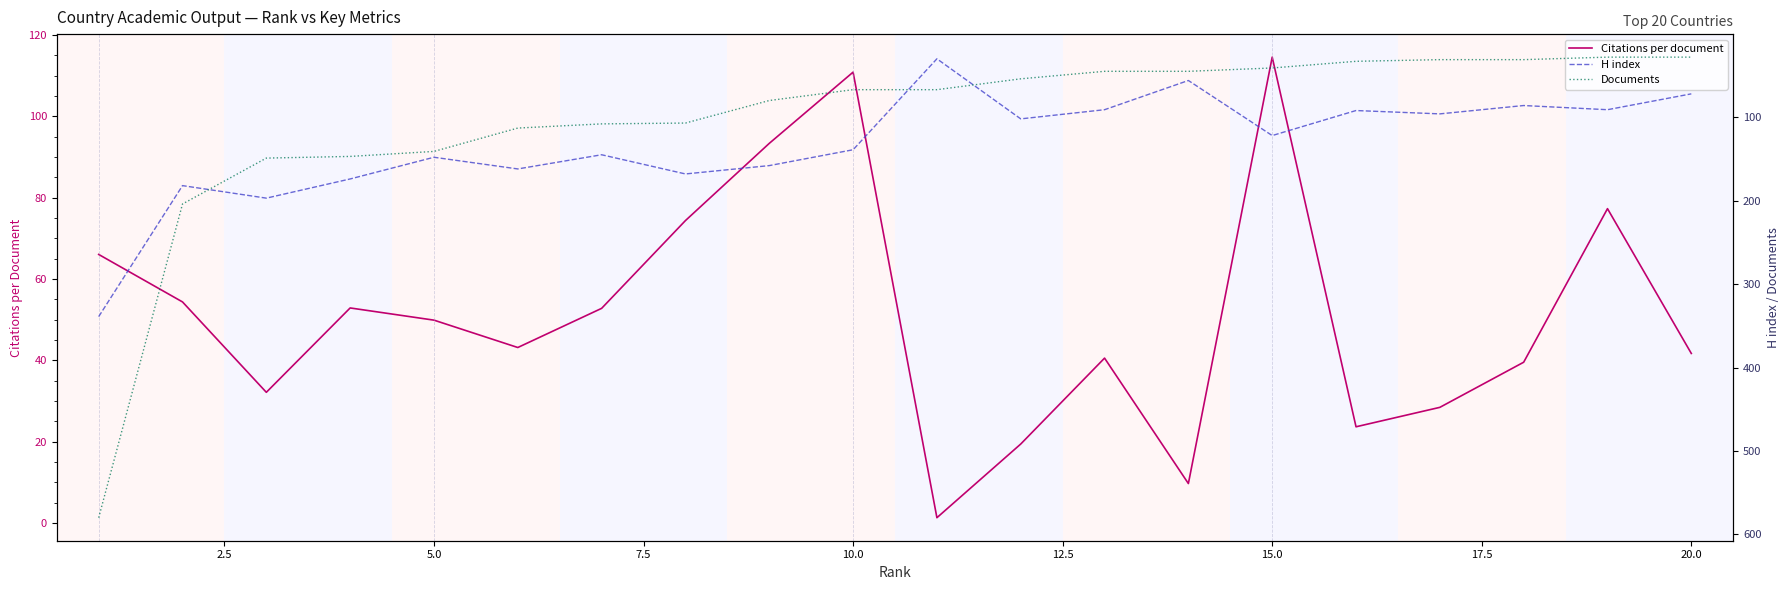

What is the value of the Documents point at the 8th from the left?

107.0